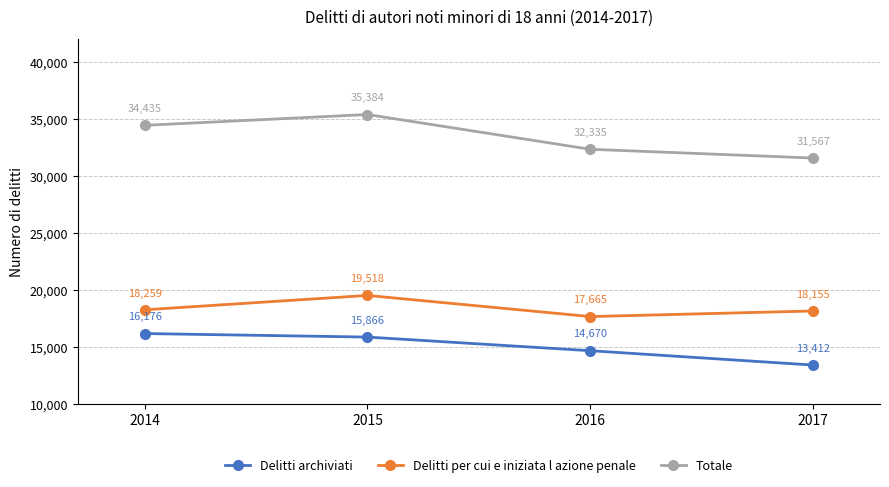

Which series has the largest range (max minus min)?

Totale